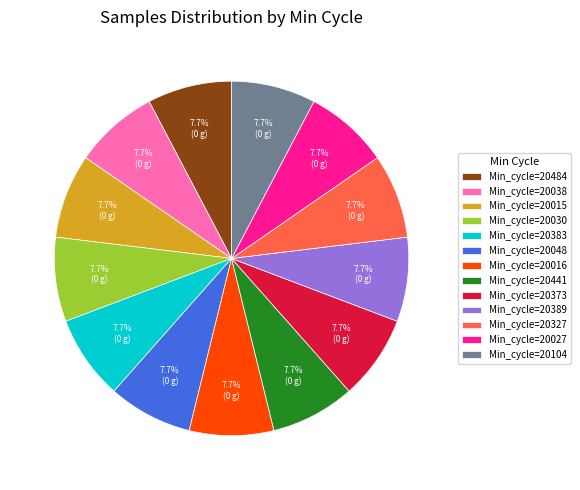

What percentage is NOT represented by Min_cycle=20030?

92.3%